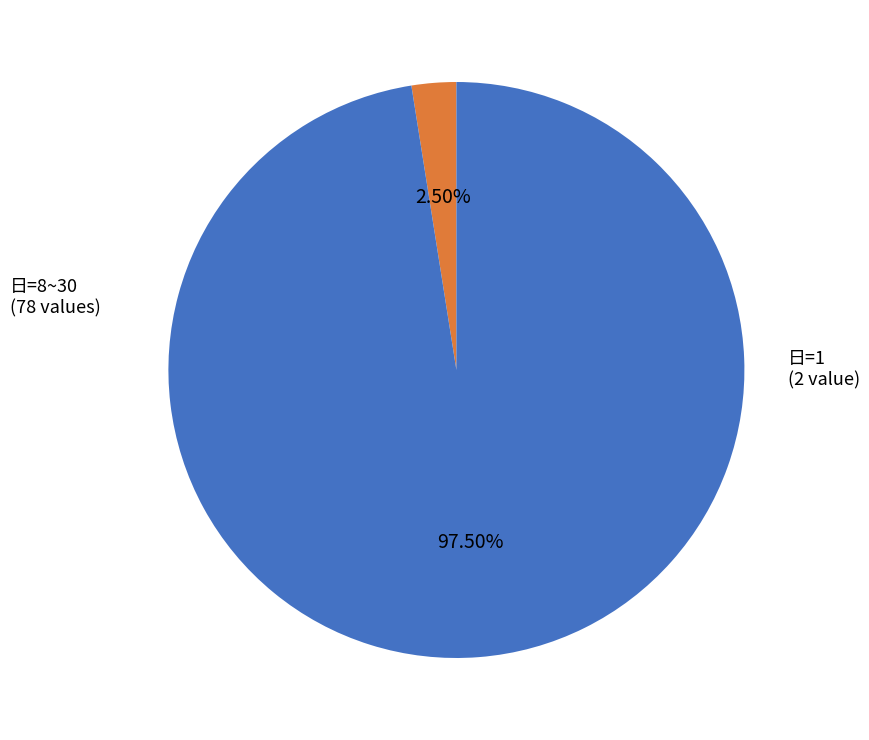

Does any single category account for the majority?

Yes